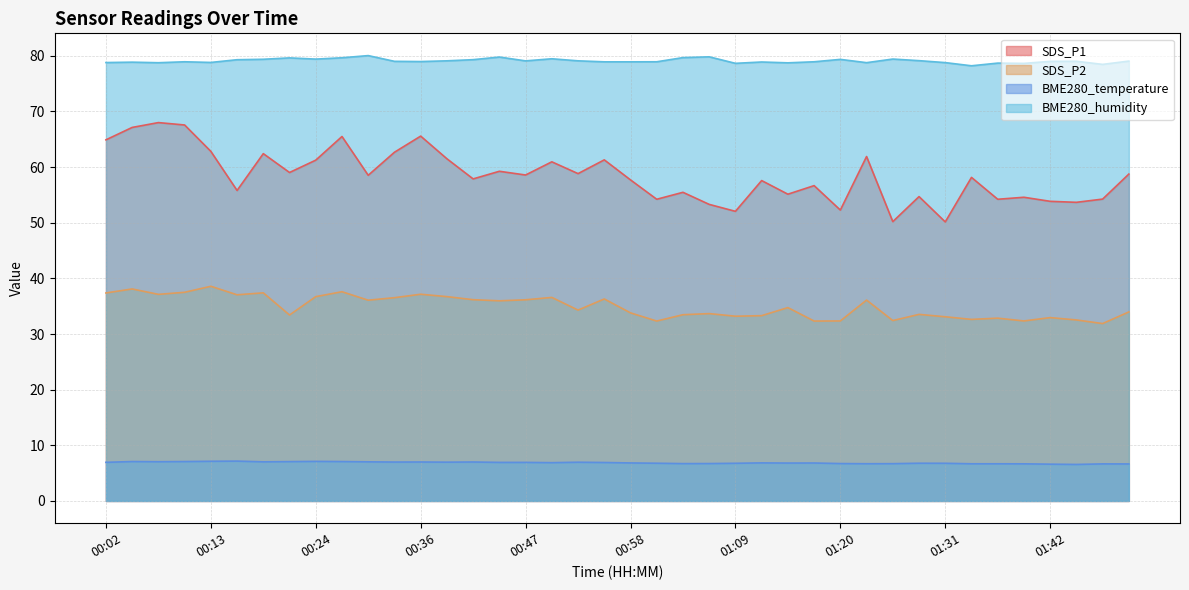

True or false: BME280_humidity and SDS_P2 cross at least once.

False